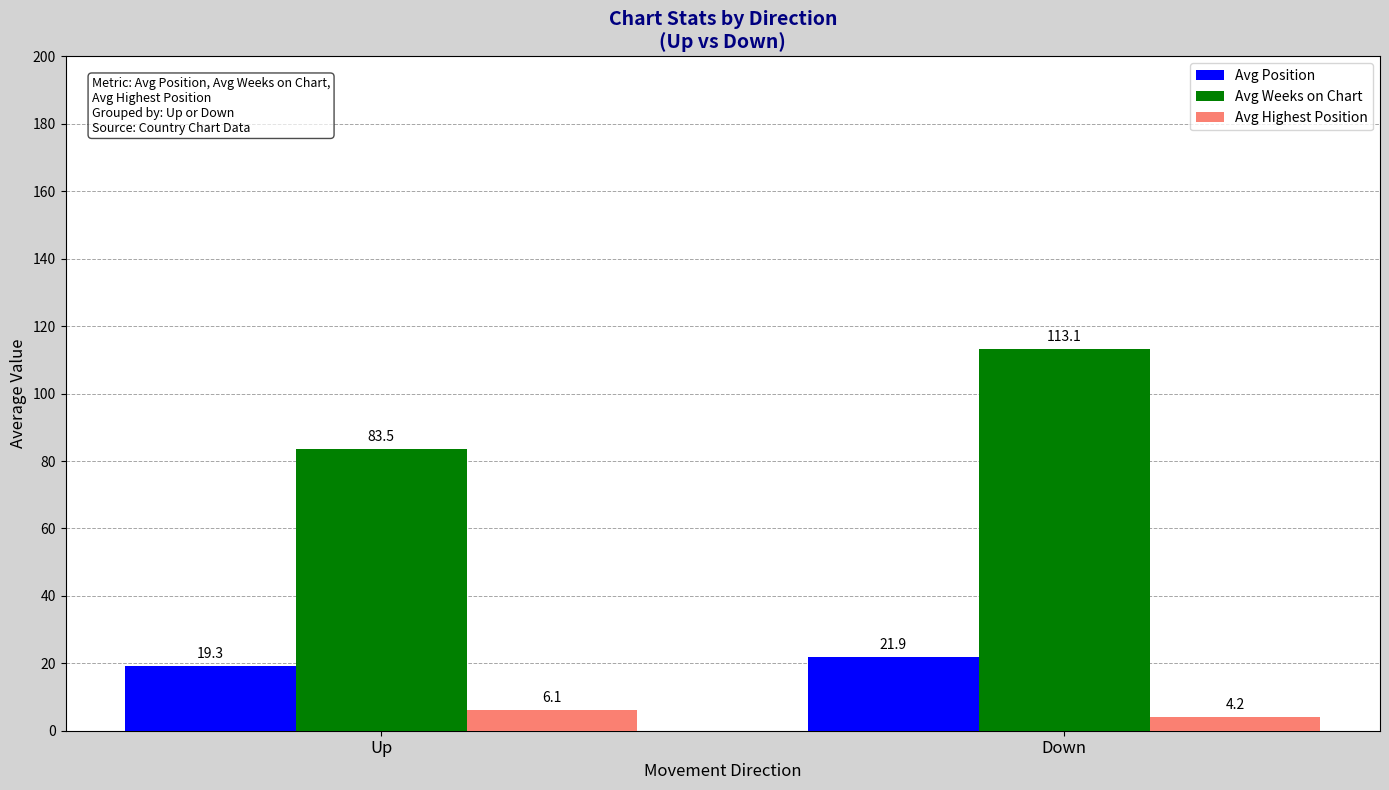

Are the bars horizontal?

No